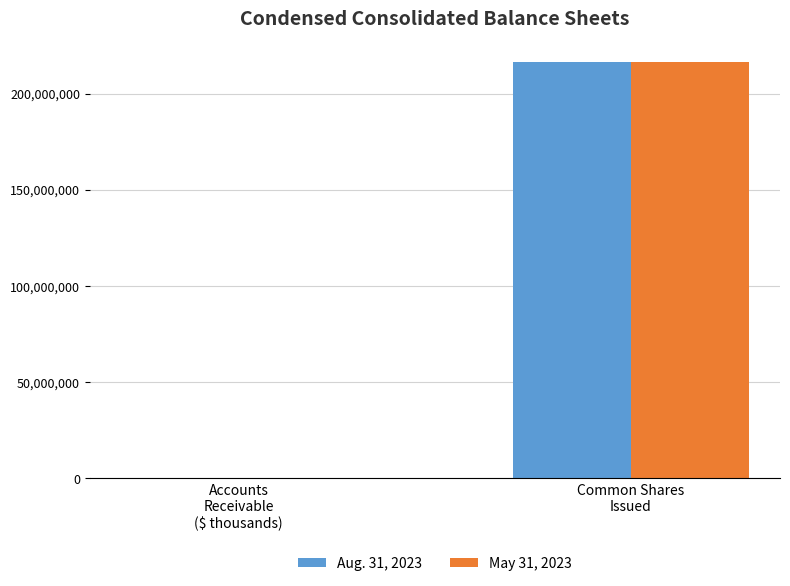

Read the Aug. 31, 2023 value at Accounts
Receivable
($ thousands), to the nearest 50.

3200